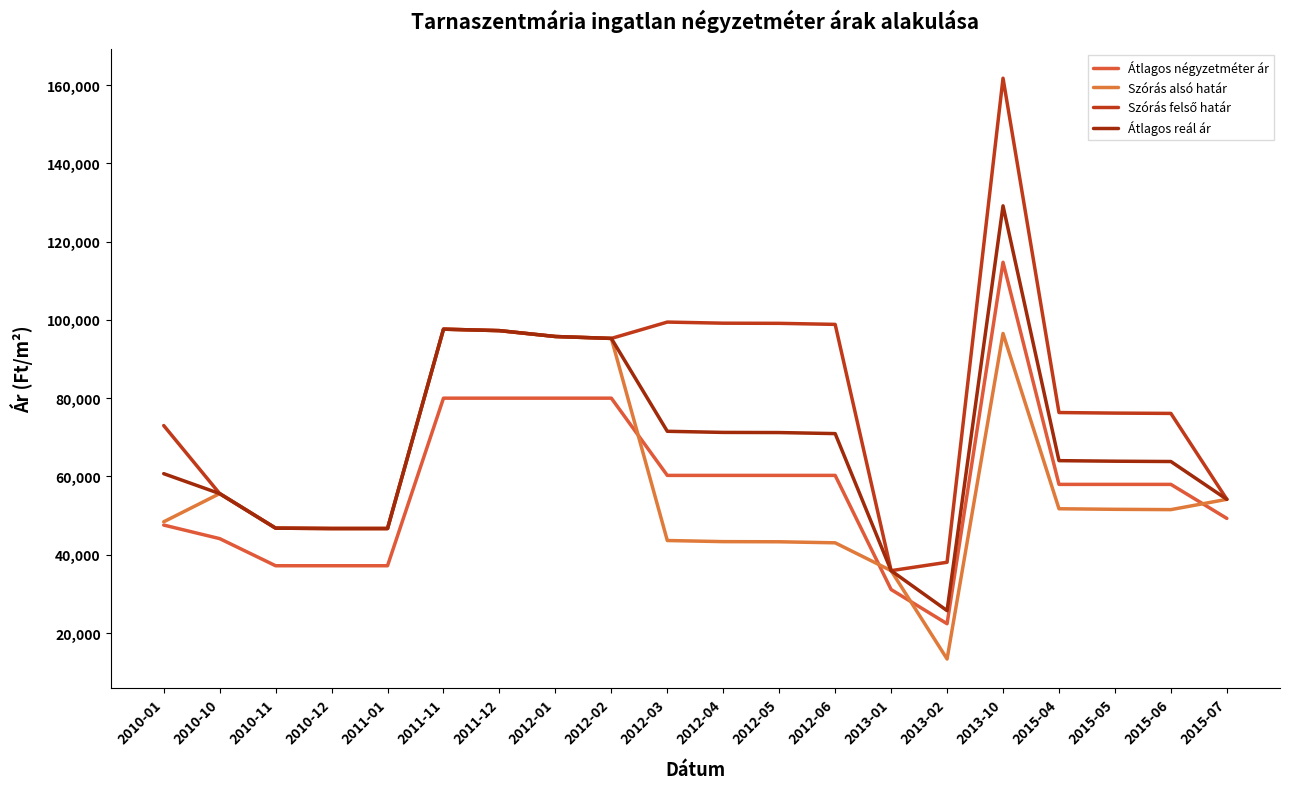

Reading left to right, transcribe all the data shown in this chart.

Átlagos négyzetméter ár: 47583	44118	37190	37190	37190	80000	80000	80000	80000	60270	60270	60270	60270	31111	22373	114721	57975	57975	57975	49285
Szórás alsó határ: 48424	55619	46792	46699	46699	97628	97253	95753	95264	43636	43350	43312	43046	35935	13365	96533	51749	51605	51526	54156
Szórás felső határ: 73004	55619	46792	46699	46699	97628	97253	95753	95264	99440	99154	99116	98850	35935	38077	161743	76329	76185	76106	54156
Átlagos reál ár: 60714	55619	46792	46699	46699	97628	97253	95753	95264	71538	71252	71214	70948	35935	25721	129138	64039	63895	63816	54156